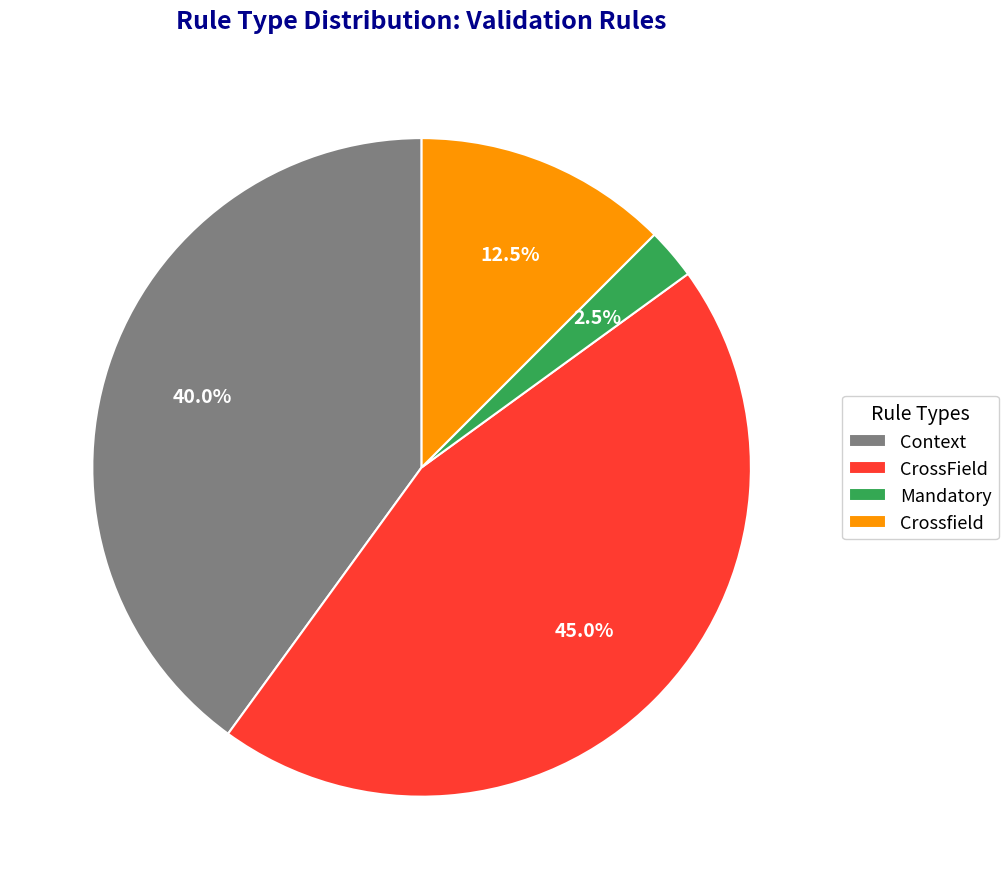

Between Mandatory and Crossfield, which is larger?

Crossfield